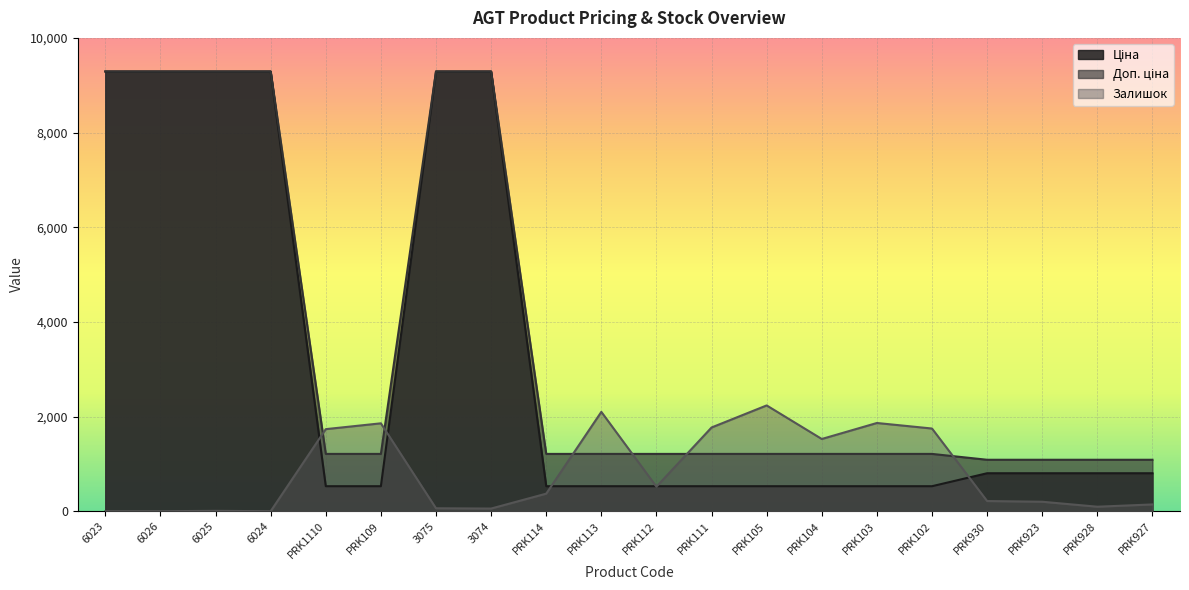

What is the value of the Залишок point at the 8th from the left?

56.0